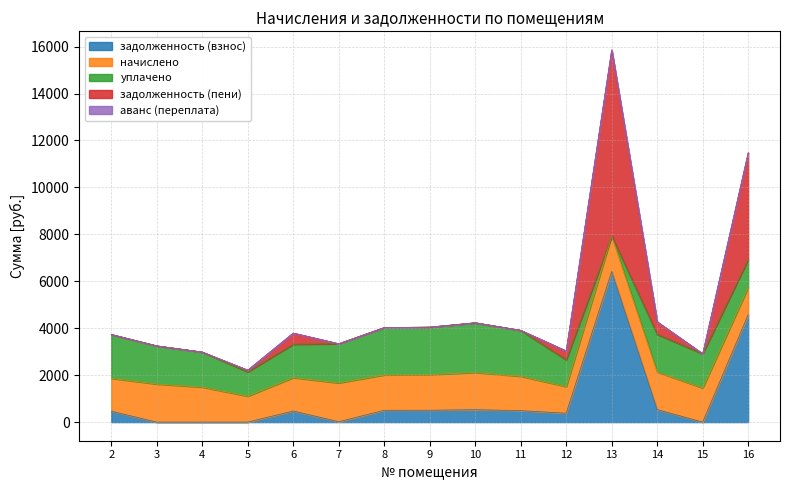

How many data points in задолженность (пени) are above 0?

6